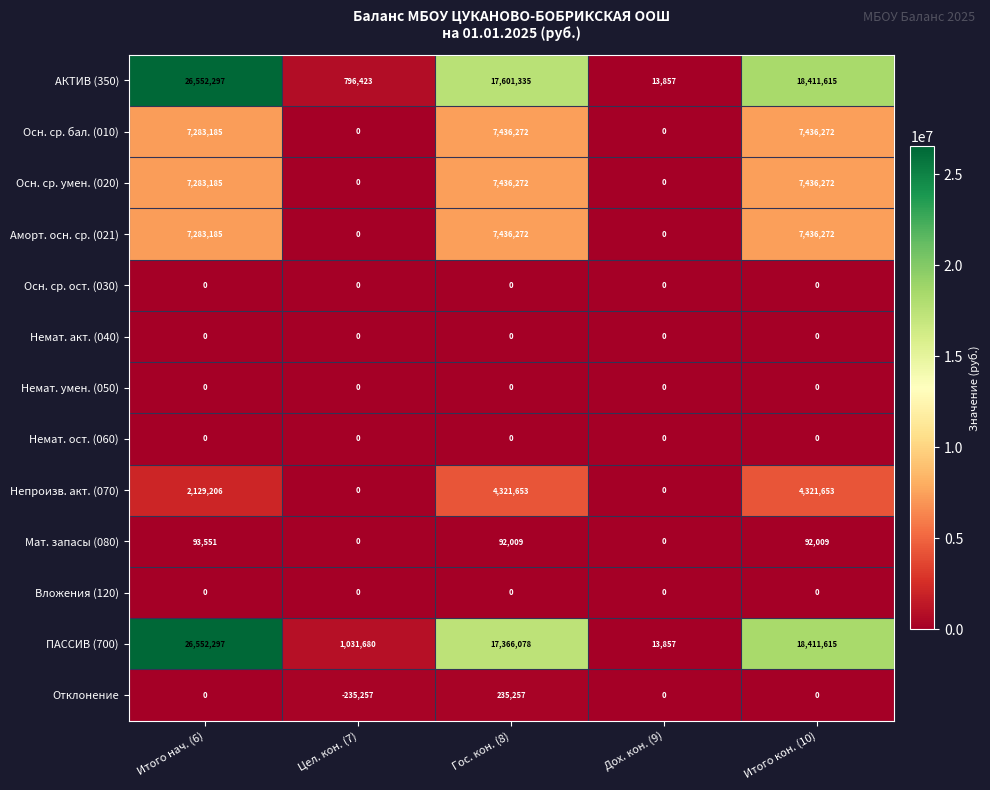

Where is ПАССИВ (700) nearest to the value 13283077?

Гос. кон. (8)